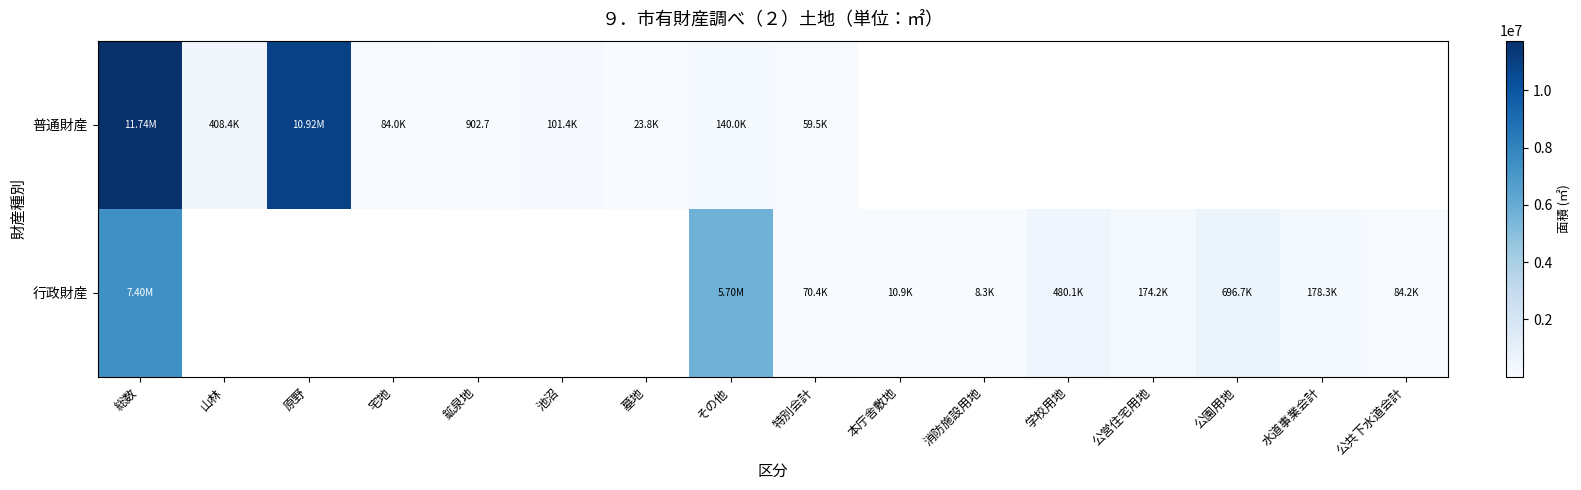

Rank the series by their maximum value, from lowest to highest.

行政財産, 普通財産